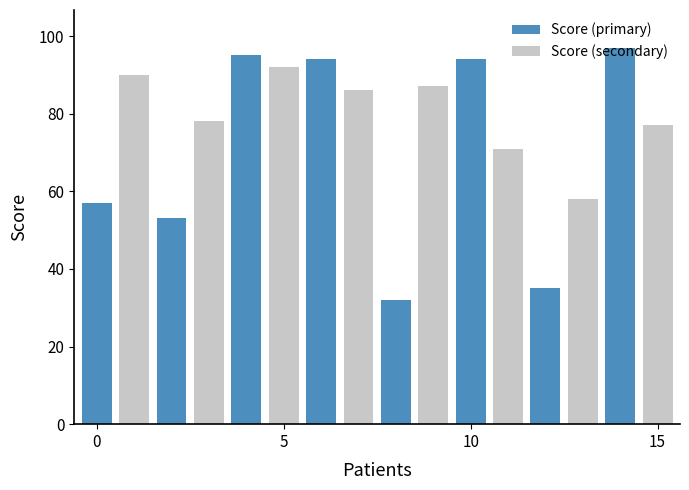

At how many categories does at least one series exceed 38?

8